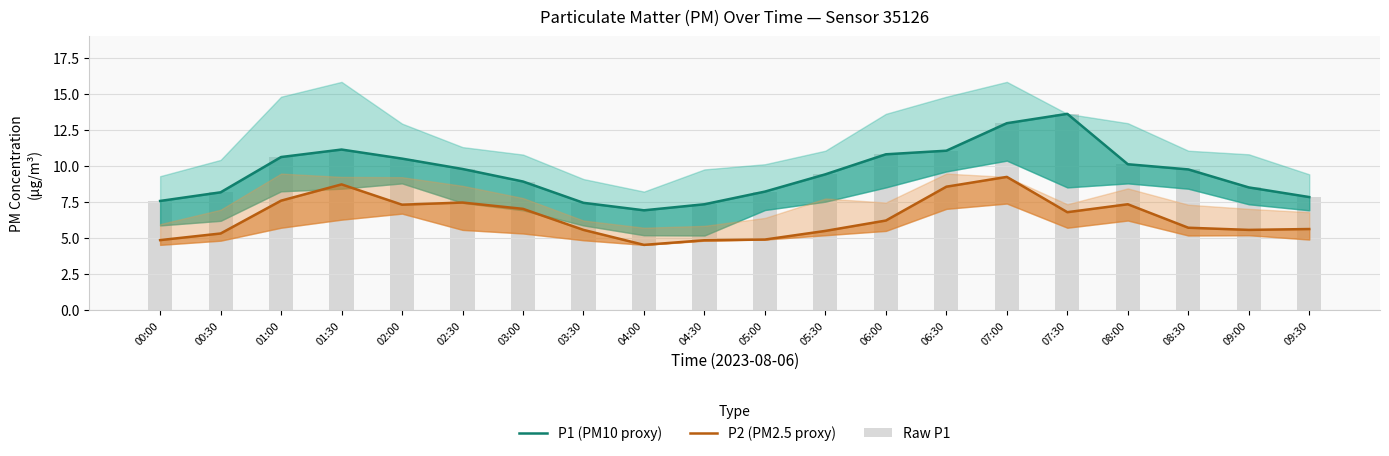

What is the total value across all series at 01:00?

28.9